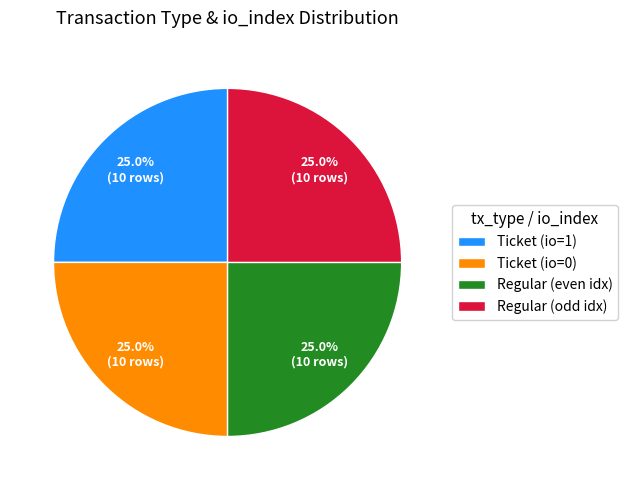

Is Ticket (io=0) the majority of the pie?

No